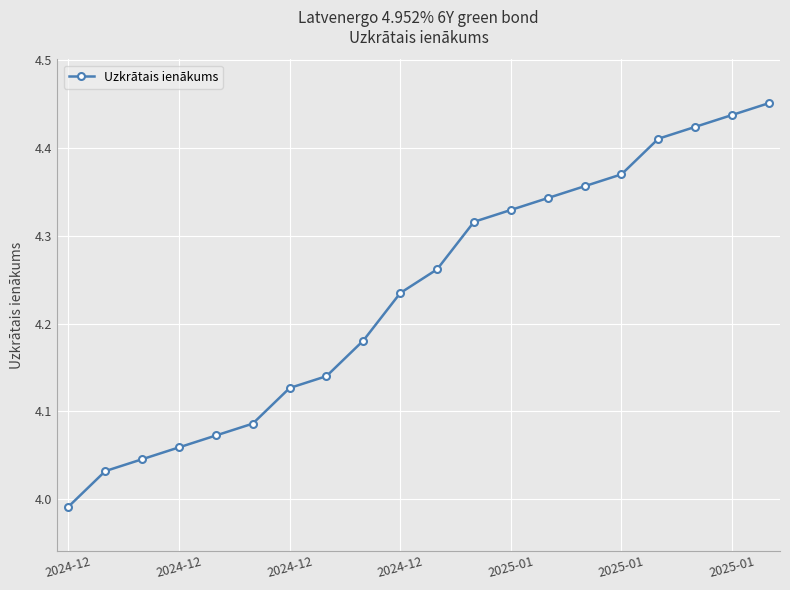

True or false: there are more than 0 points higher than both neighbors.

False